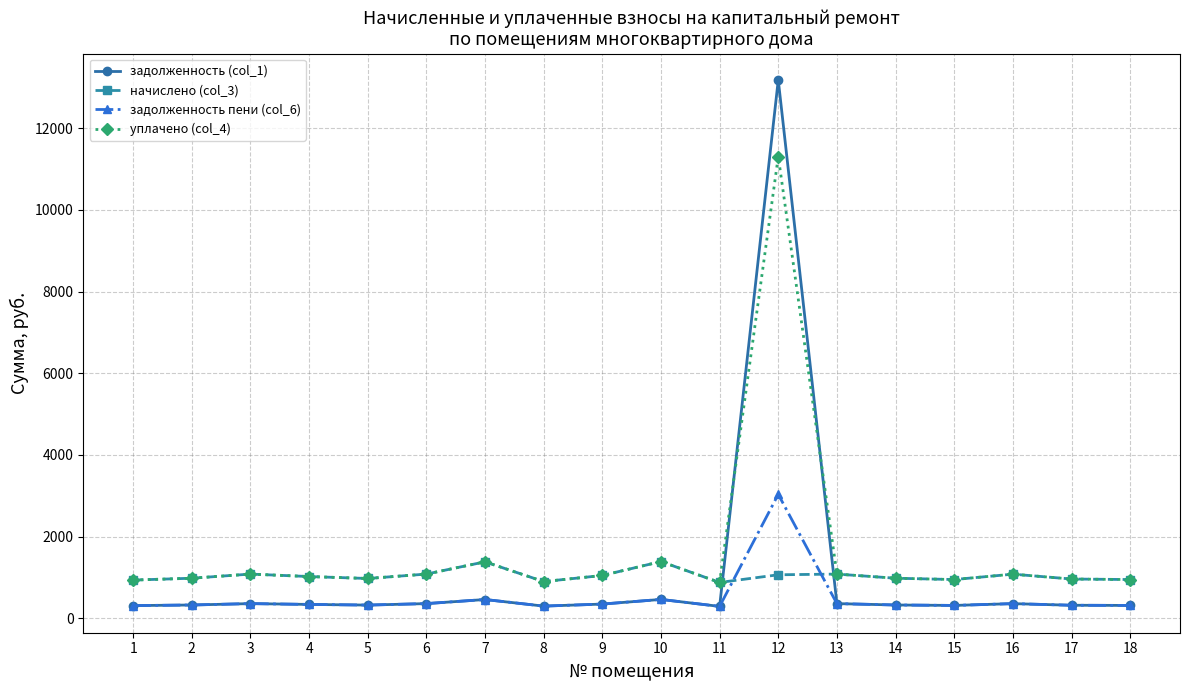

The value of задолженность (col_1) at 7 is 461.5. True or false?

True